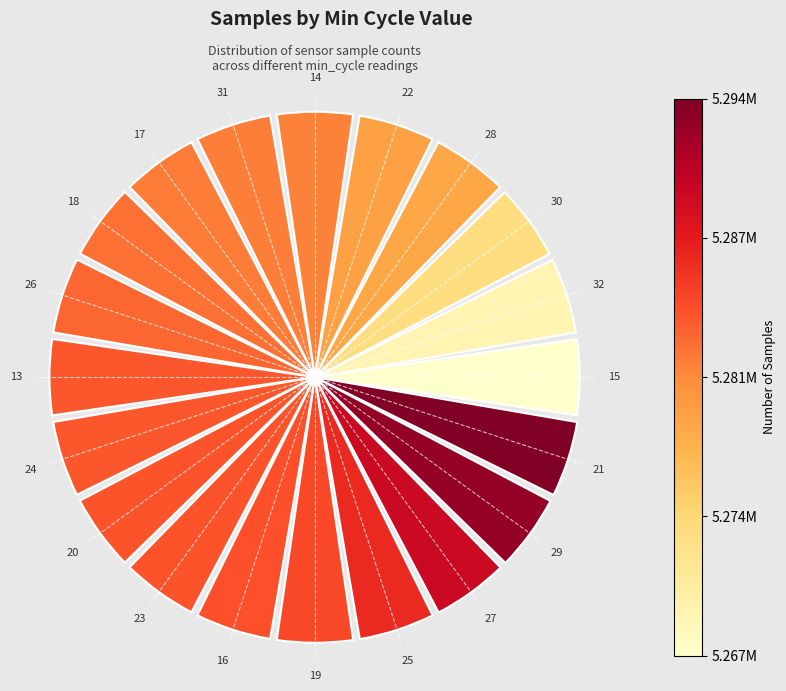

Does the chart contain any negative values?

No